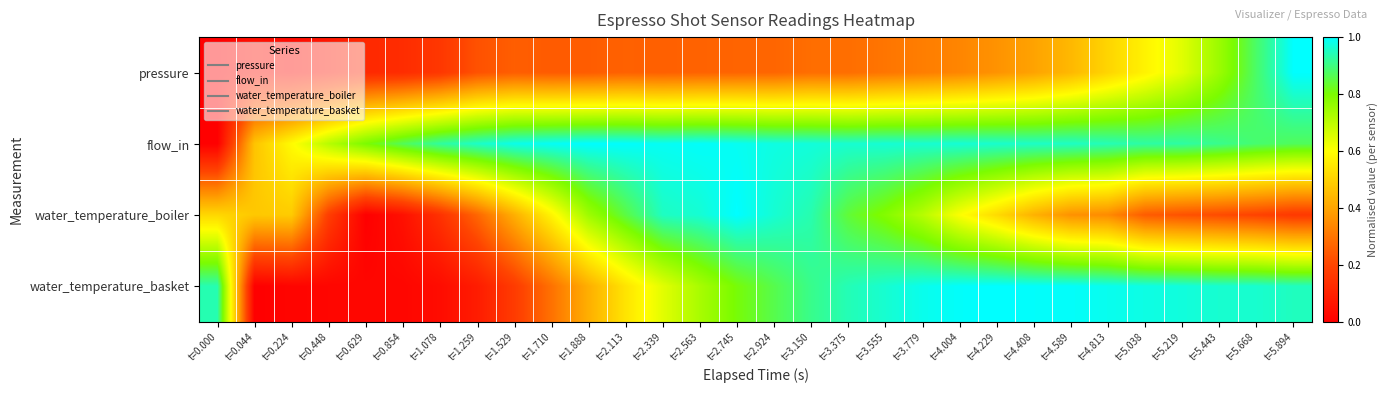

Reading left to right, extract all data points from this chart.

pressure: t=0.000=0.0	t=0.044=0.0	t=0.224=0.0	t=0.448=0.1	t=0.629=0.1	t=0.854=0.1	t=1.078=0.2	t=1.259=0.2	t=1.529=0.3	t=1.710=0.2	t=1.888=0.2	t=2.113=0.3	t=2.339=0.3	t=2.563=0.3	t=2.745=0.3	t=2.924=0.3	t=3.150=0.3	t=3.375=0.3	t=3.555=0.3	t=3.779=0.3	t=4.004=0.3	t=4.229=0.4	t=4.408=0.4	t=4.589=0.4	t=4.813=0.5	t=5.038=0.6	t=5.219=0.6	t=5.443=0.8	t=5.668=0.9	t=5.894=1.0
flow_in: t=0.000=0.0	t=0.044=0.5	t=0.224=0.6	t=0.448=0.7	t=0.629=0.8	t=0.854=0.9	t=1.078=0.9	t=1.259=1.0	t=1.529=1.0	t=1.710=1.0	t=1.888=1.0	t=2.113=1.0	t=2.339=1.0	t=2.563=1.0	t=2.745=1.0	t=2.924=1.0	t=3.150=1.0	t=3.375=1.0	t=3.555=1.0	t=3.779=1.0	t=4.004=1.0	t=4.229=1.0	t=4.408=1.0	t=4.589=1.0	t=4.813=0.9	t=5.038=0.9	t=5.219=0.9	t=5.443=0.9	t=5.668=0.9	t=5.894=0.9
water_temperature_boiler: t=0.000=0.5	t=0.044=0.5	t=0.224=0.5	t=0.448=0.2	t=0.629=0.0	t=0.854=0.0	t=1.078=0.1	t=1.259=0.3	t=1.529=0.4	t=1.710=0.6	t=1.888=0.7	t=2.113=0.9	t=2.339=1.0	t=2.563=1.0	t=2.745=1.0	t=2.924=1.0	t=3.150=0.9	t=3.375=0.8	t=3.555=0.8	t=3.779=0.7	t=4.004=0.6	t=4.229=0.5	t=4.408=0.4	t=4.589=0.4	t=4.813=0.3	t=5.038=0.2	t=5.219=0.2	t=5.443=0.2	t=5.668=0.2	t=5.894=0.2
water_temperature_basket: t=0.000=0.9	t=0.044=0.0	t=0.224=0.0	t=0.448=0.0	t=0.629=0.0	t=0.854=0.0	t=1.078=0.0	t=1.259=0.1	t=1.529=0.2	t=1.710=0.3	t=1.888=0.4	t=2.113=0.5	t=2.339=0.6	t=2.563=0.7	t=2.745=0.8	t=2.924=0.9	t=3.150=0.9	t=3.375=0.9	t=3.555=1.0	t=3.779=1.0	t=4.004=1.0	t=4.229=1.0	t=4.408=1.0	t=4.589=1.0	t=4.813=1.0	t=5.038=1.0	t=5.219=1.0	t=5.443=1.0	t=5.668=1.0	t=5.894=0.9